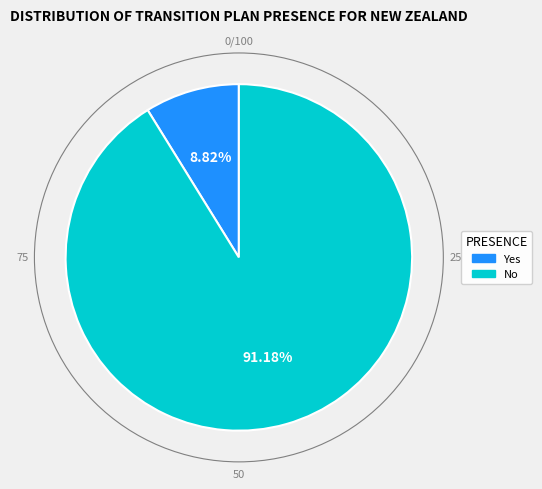

Rank the categories by value from highest to lowest.

No, Yes